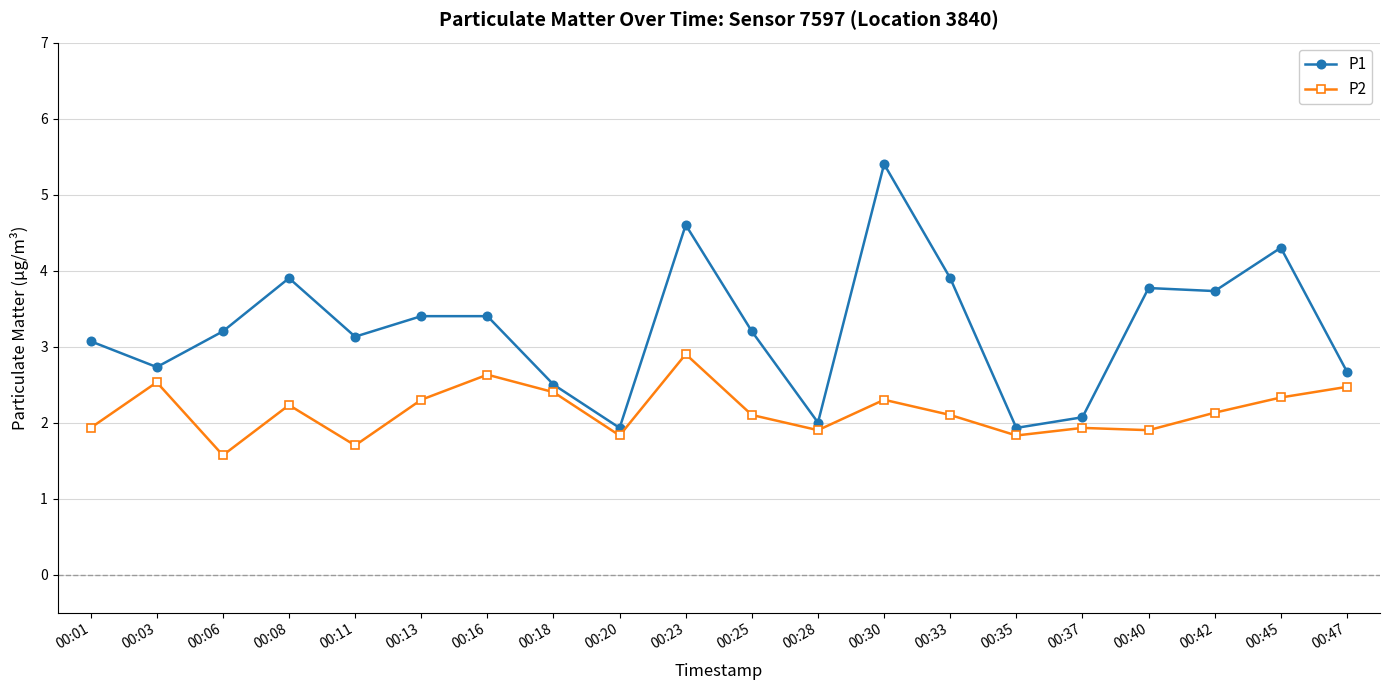

What is the difference between the maximum and second lowest values in the P2 series?

1.2